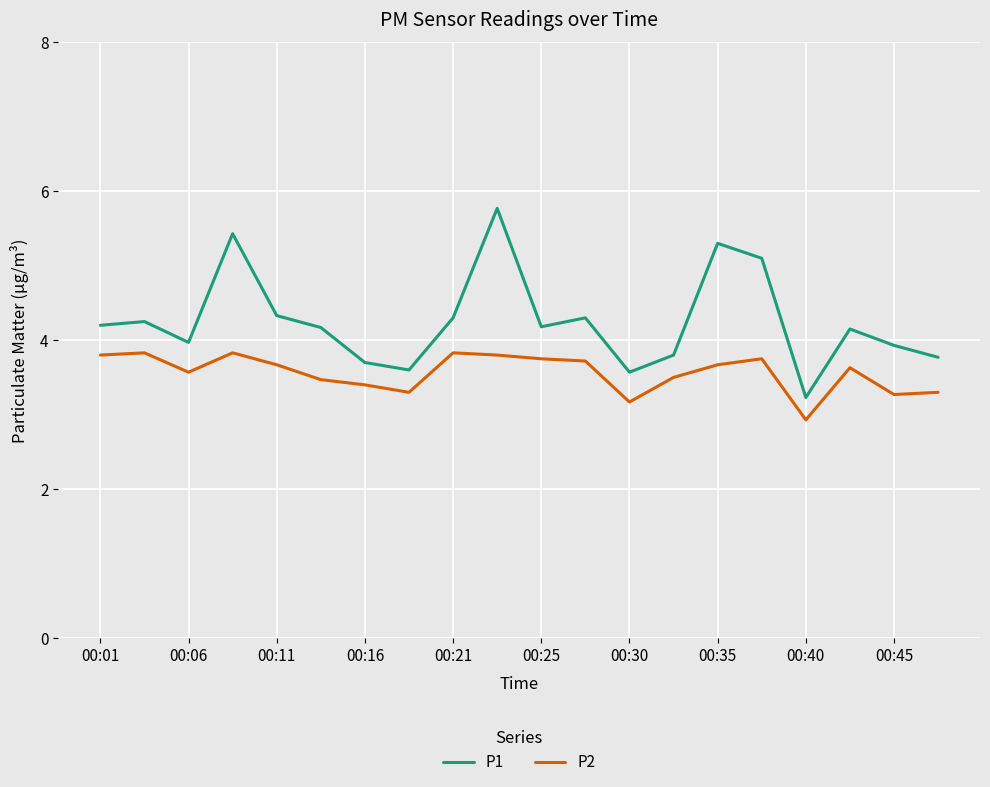

List the series in order of their peak value, lowest first.

P2, P1